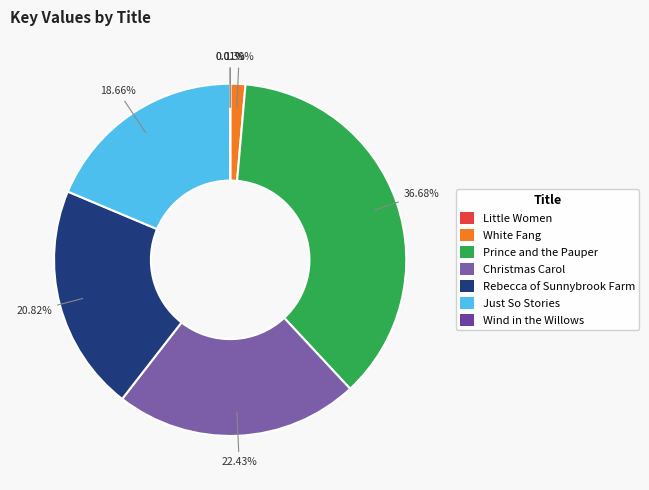

Is Little Women the majority of the pie?

No